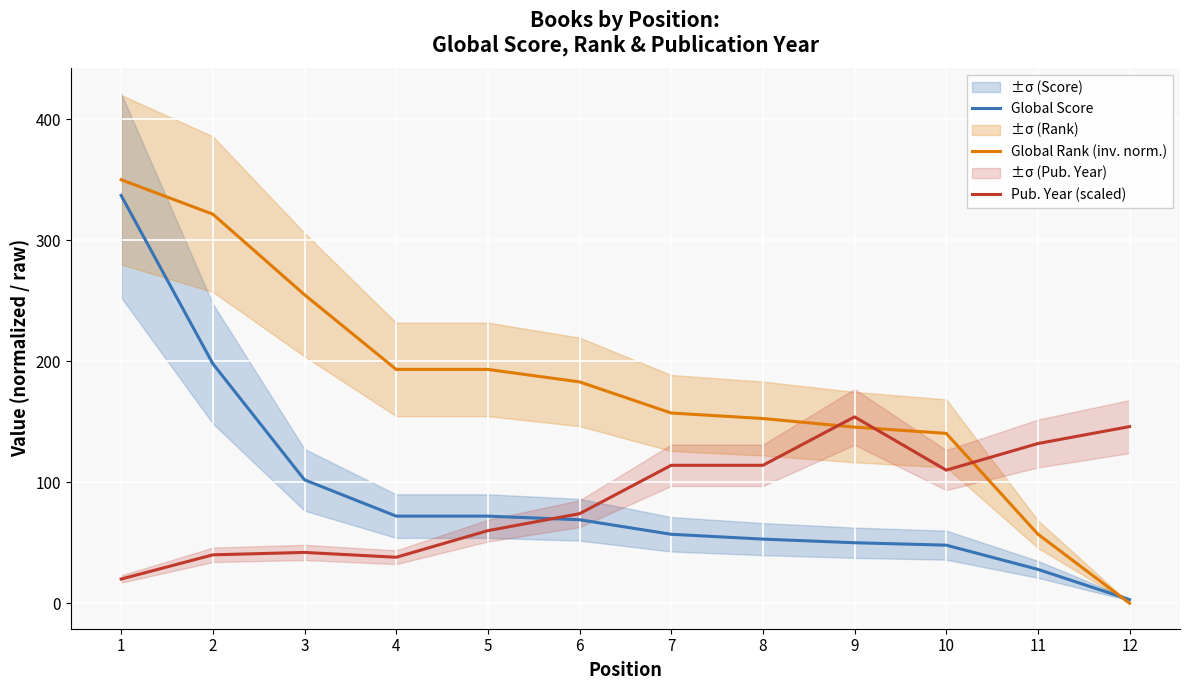

What value does the Global Score series have at 1?

337.0